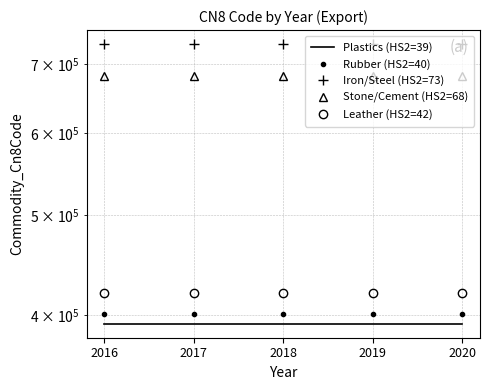

Is the value of Stone/Cement (HS2=68) at 2020 greater than the value of Leather (HS2=42) at 2016?

Yes